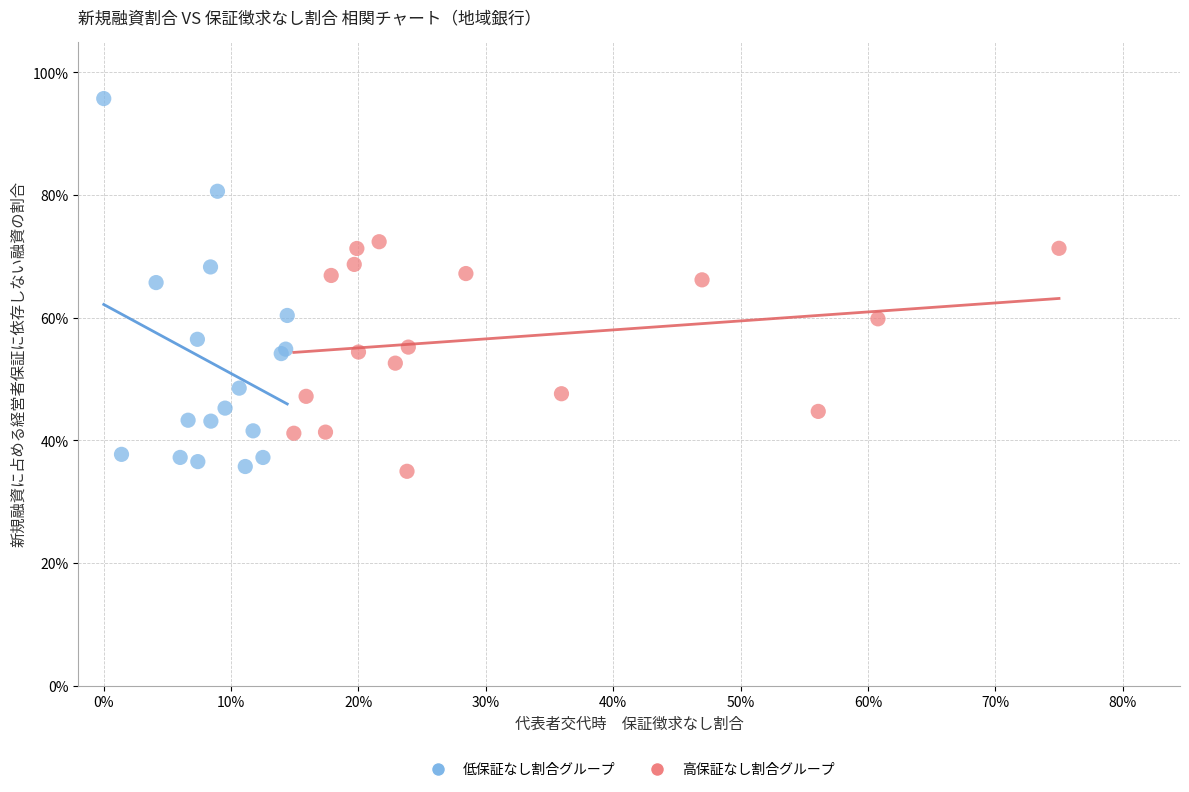

What are all the series names shown in the legend?

低保証なし割合グループ, 高保証なし割合グループ